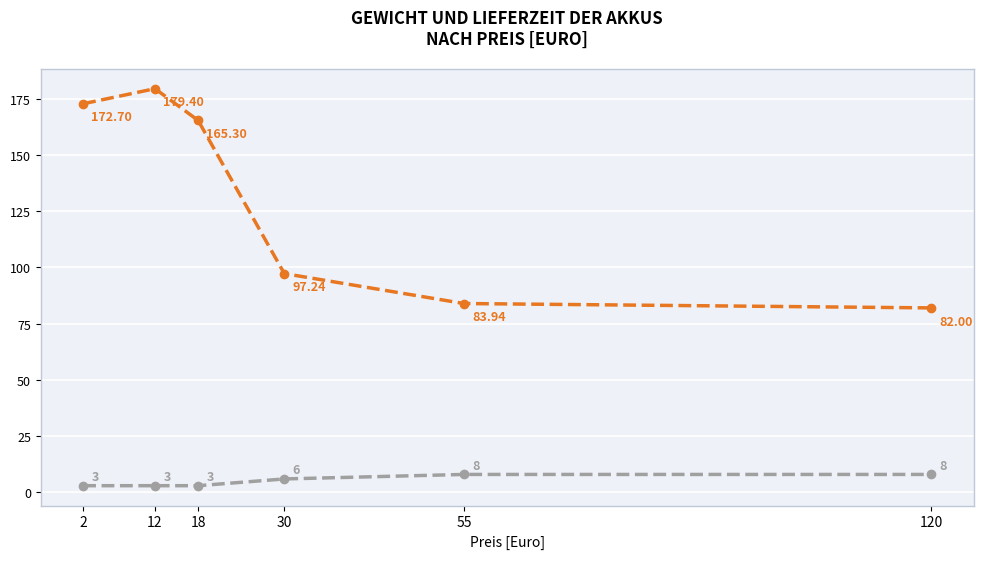

At which category is the sum across all series the highest?

12